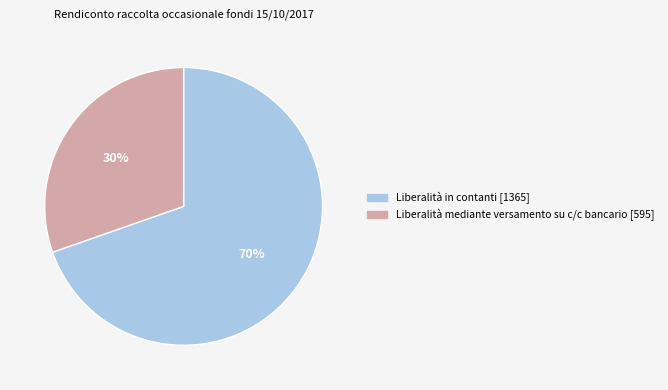

Do Liberalità mediante versamento su c/c bancario and Liberalità in contanti together represent more than half of the pie?

Yes